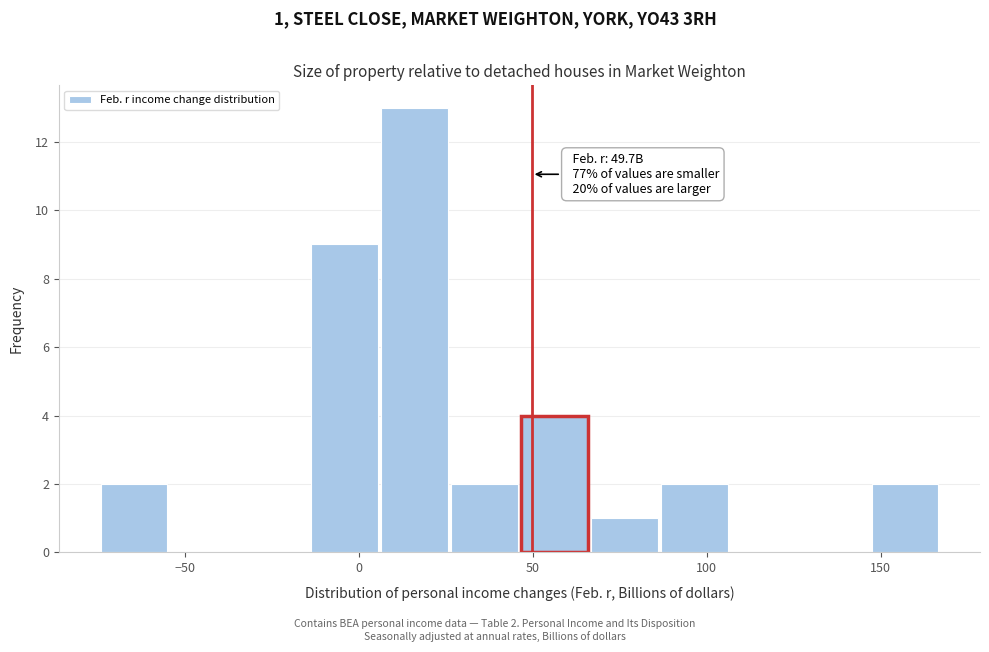

Which range on the x-axis has the tallest bar?

5 to 25